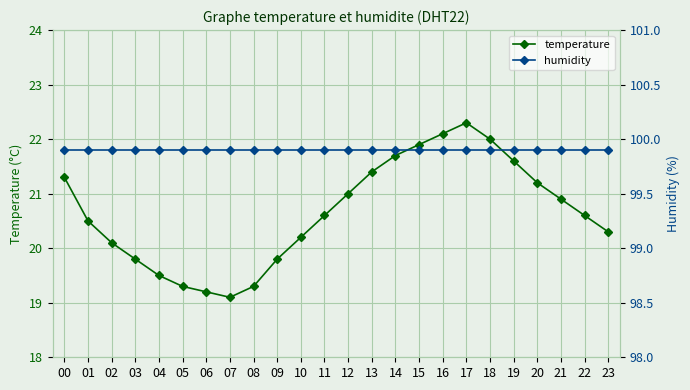

True or false: humidity and temperature intersect in this chart.

False